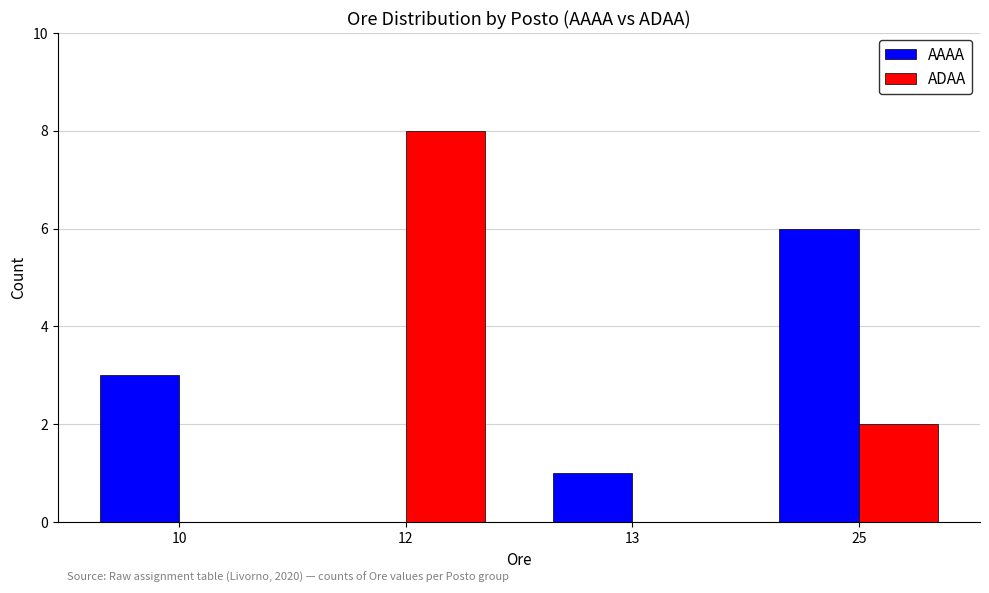

What is the total value across all series at 10?

3